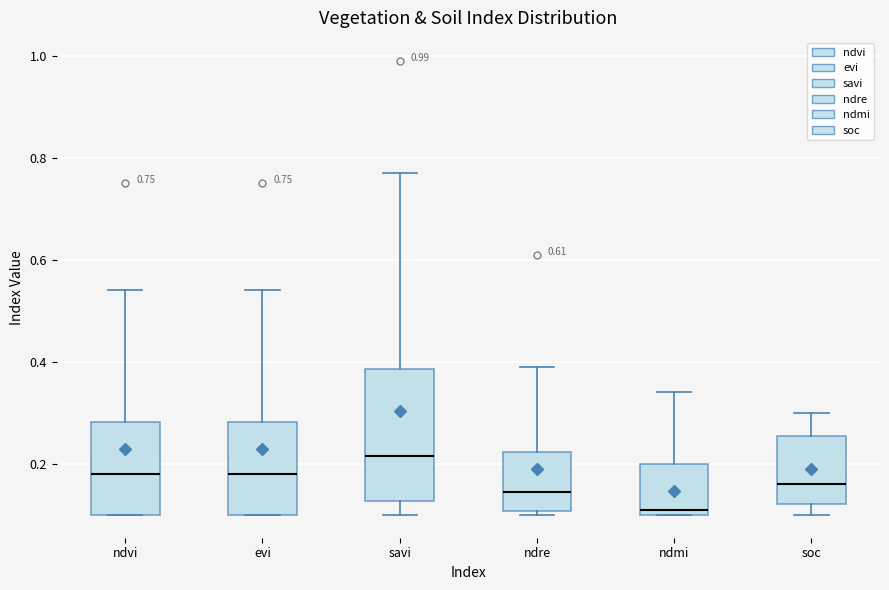

Which box is the tallest, from its lower edge to its upper edge?

savi